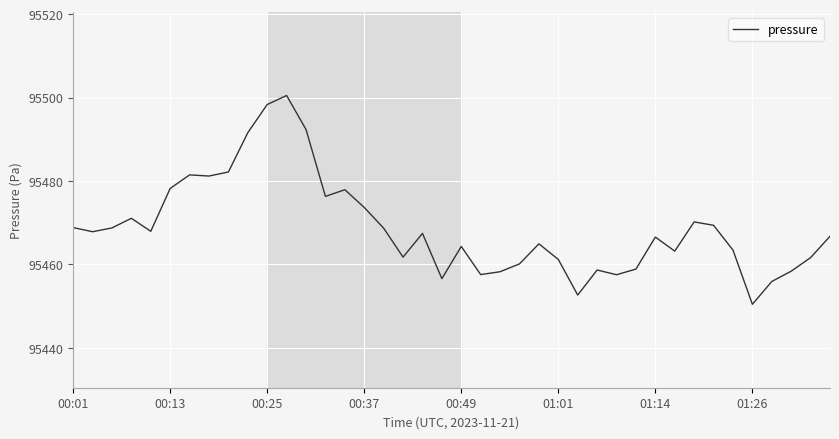

What is the maximum value shown in the chart?

95500.5